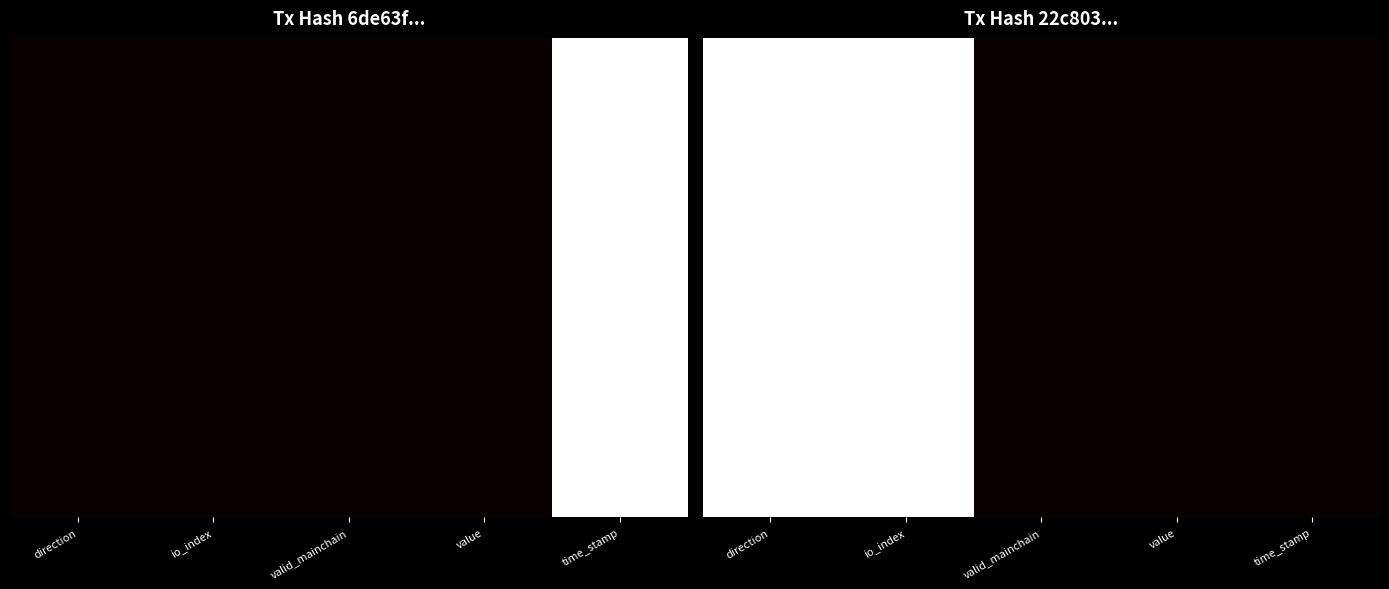

How many categories are shown in the chart?

5